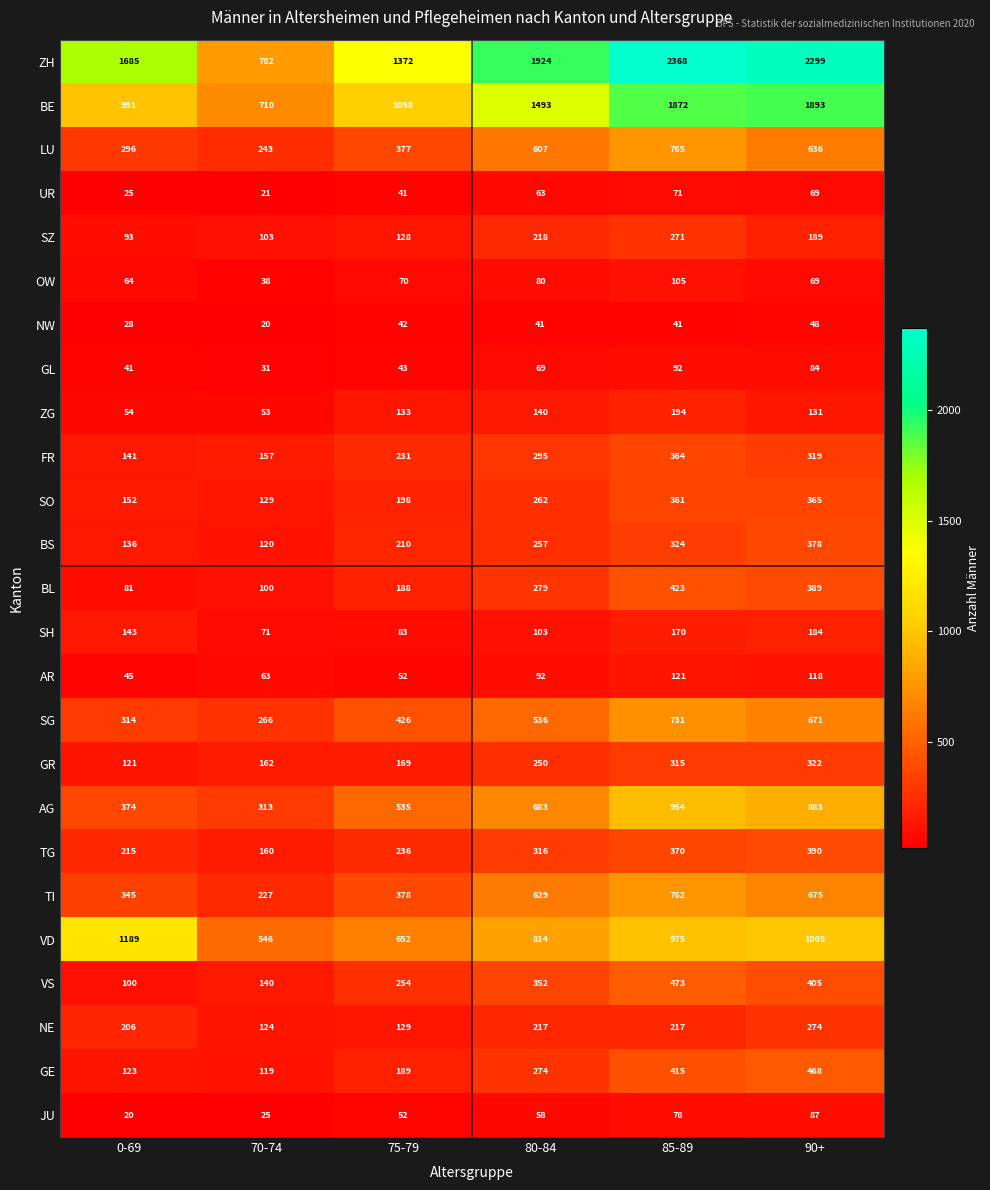

Is it true that SZ equals 103 at 70-74?

True